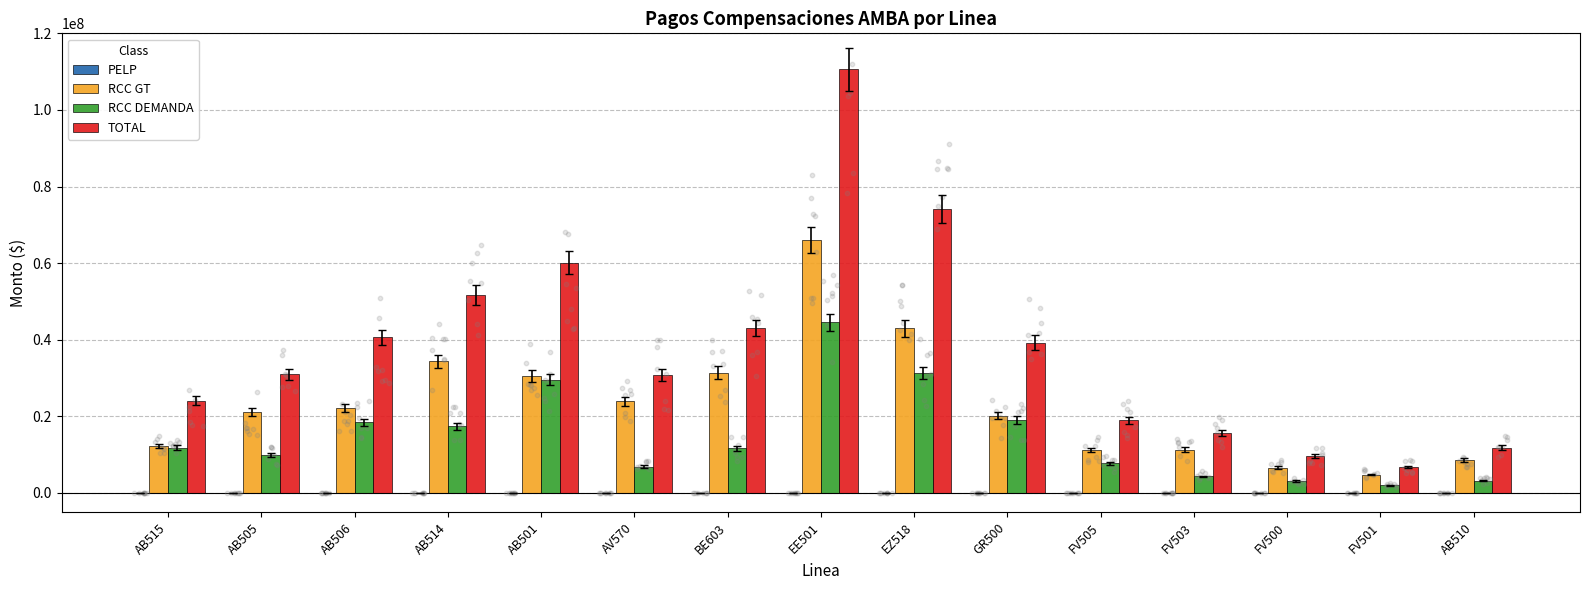

Which series has the largest total across all categories?

TOTAL